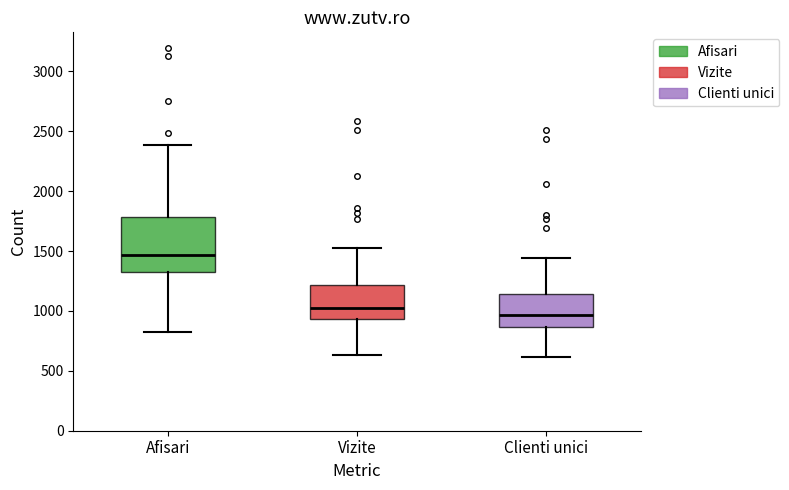

Where does the upper whisker of the box for Afisari end on the y-axis? The values are not printed on the chart, so give them approximately, as read against the axis.

2400